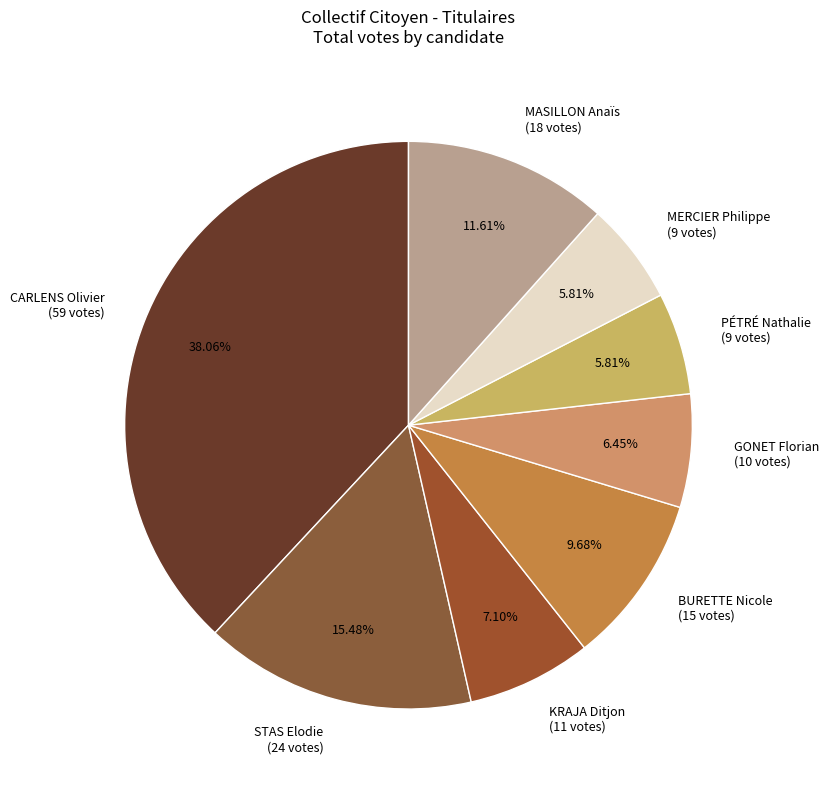

Is CARLENS Olivier the majority of the pie?

No